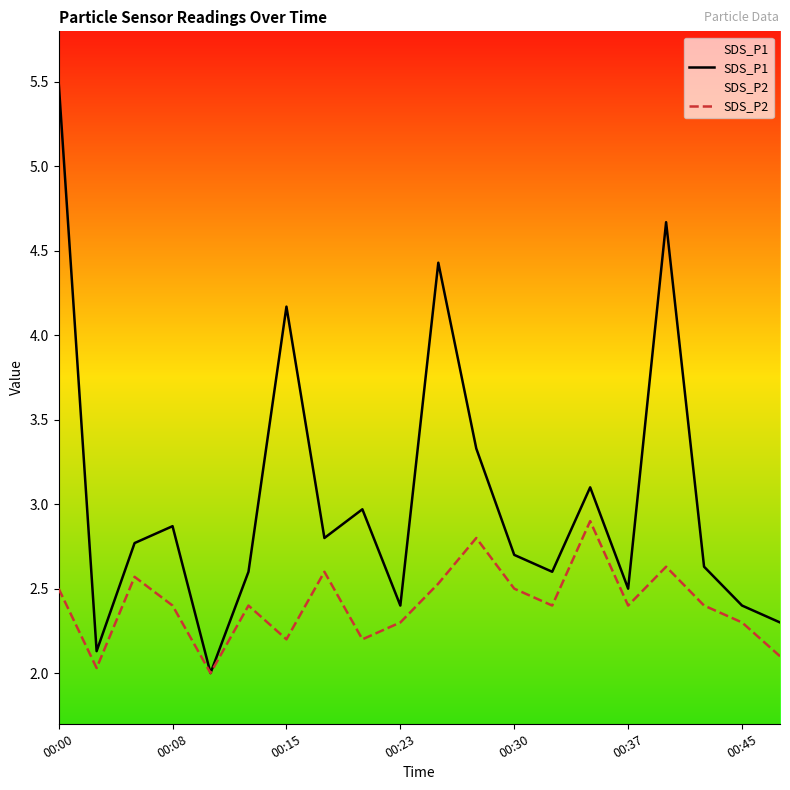

Read the SDS_P1 value at 00:30.

2.7